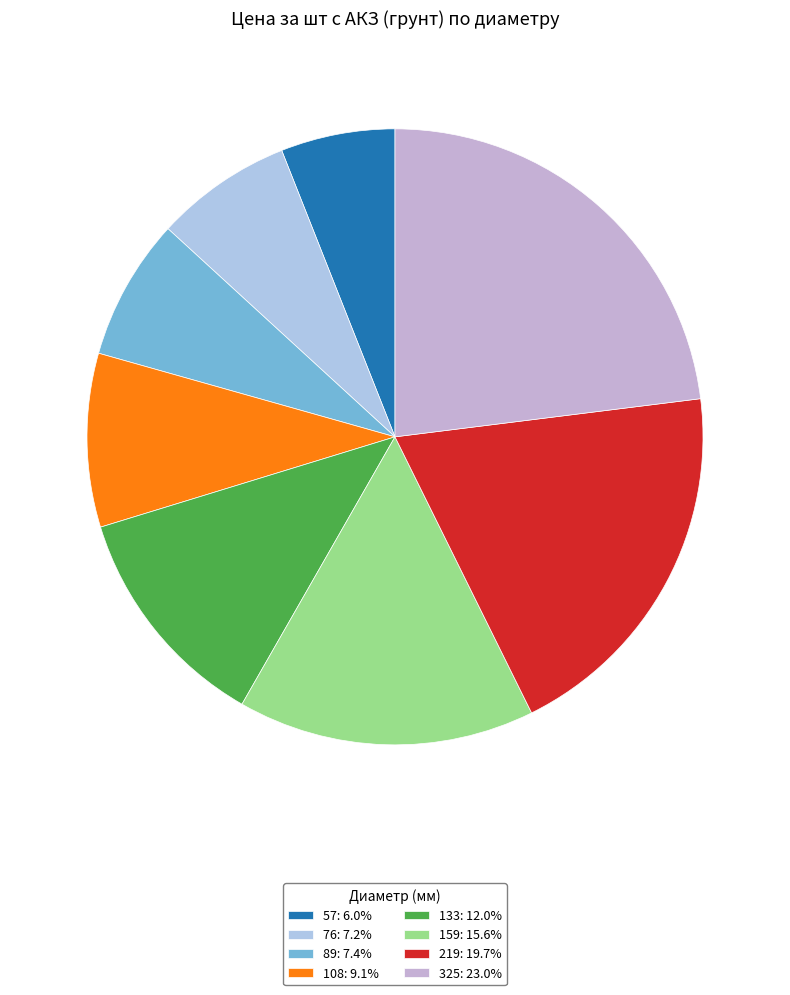

Does 57 represent more than half of the total?

No